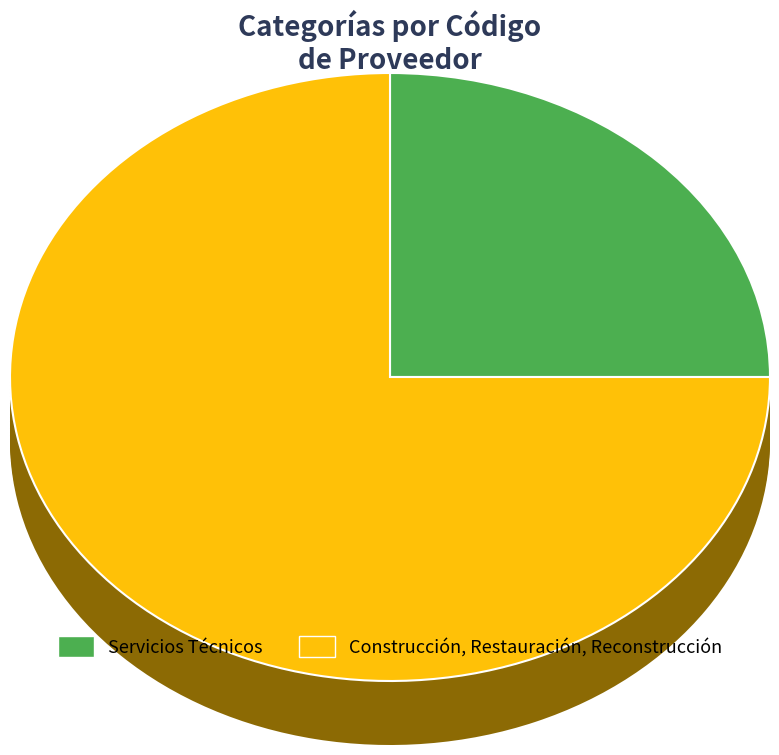

The Construcción, Restauración, Reconstrucción slice represents 75% of the pie. True or false?

True